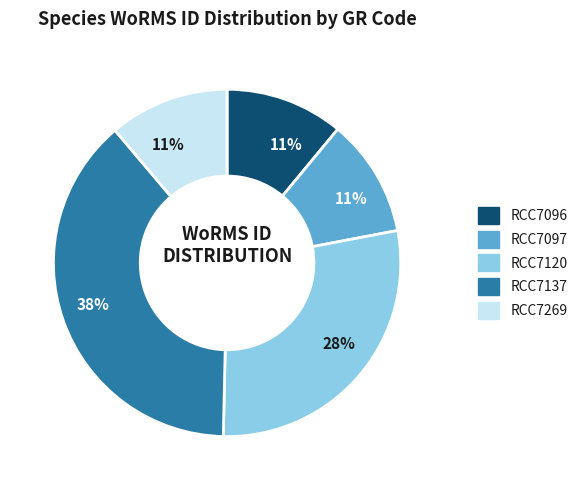

Does any single category account for the majority?

No